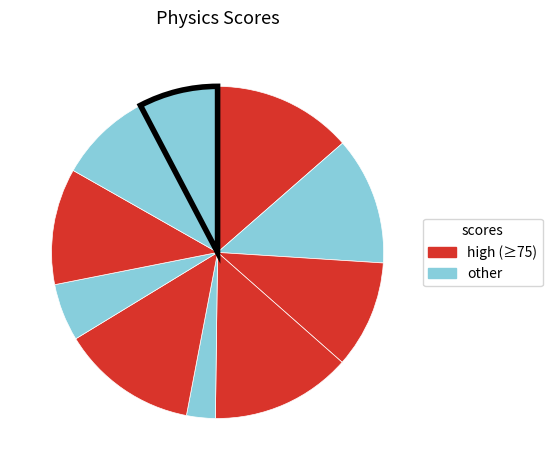

Count the number of slices in the pie.

10